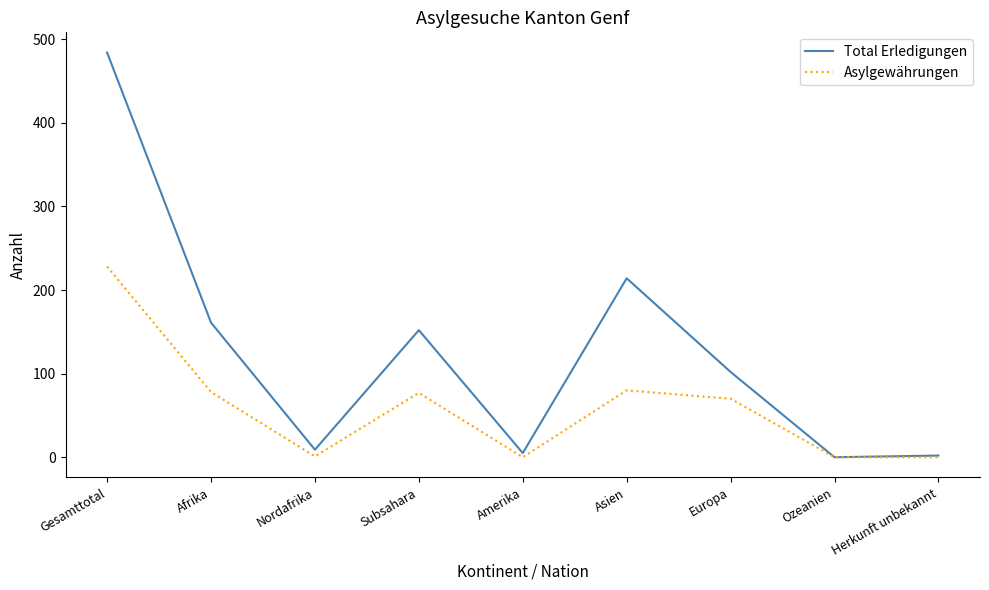

How many interior local peaks does the Total Erledigungen series have?

2